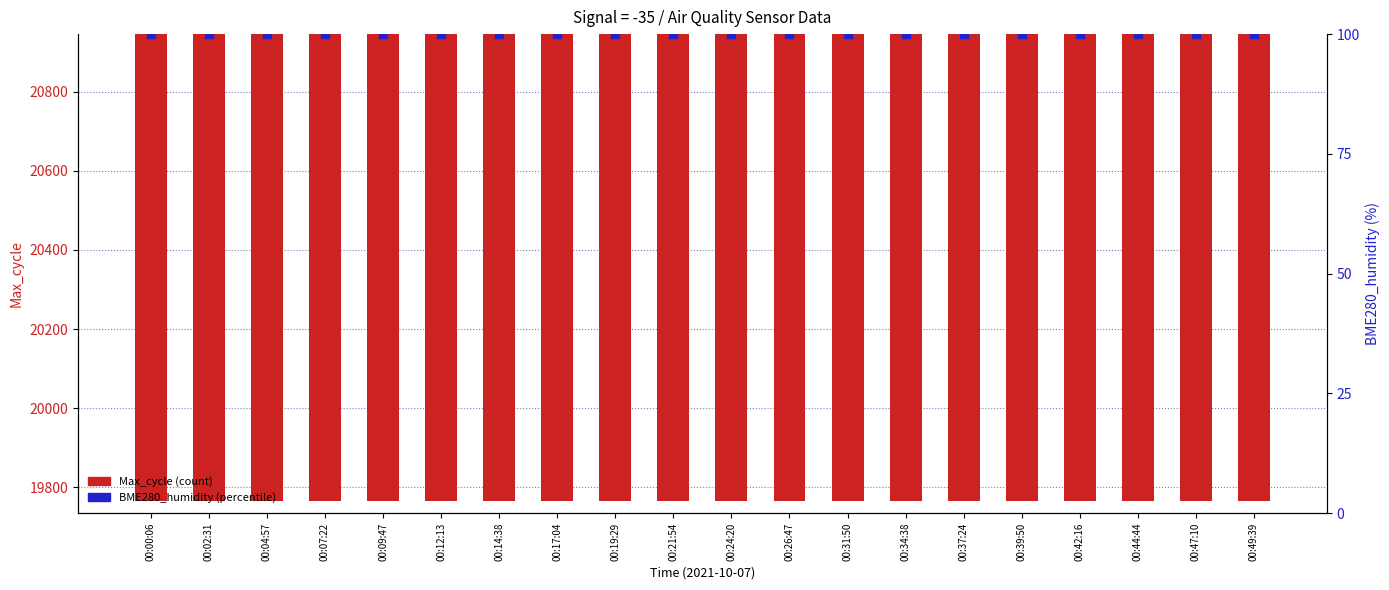

Which series has the largest Y range (max minus min)?

Max_cycle